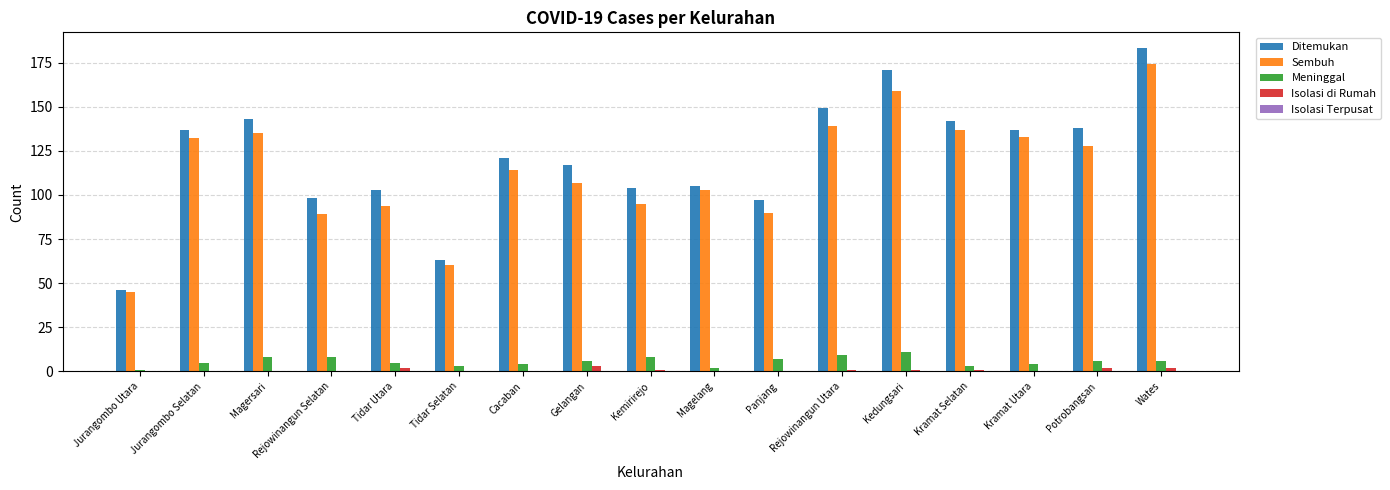

Which series has the largest range (max minus min)?

Ditemukan